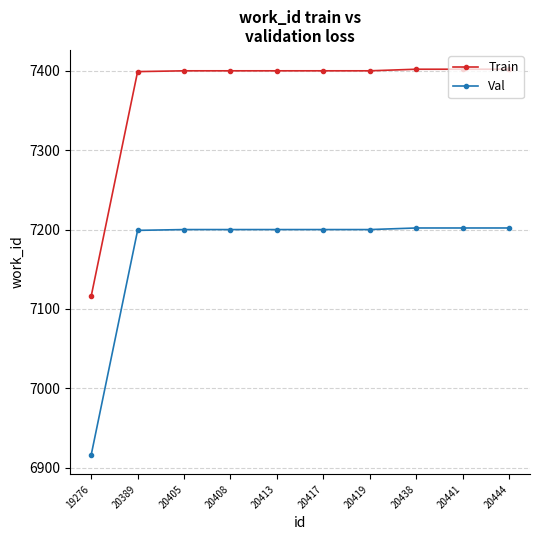

How many lines are shown in the chart?

2